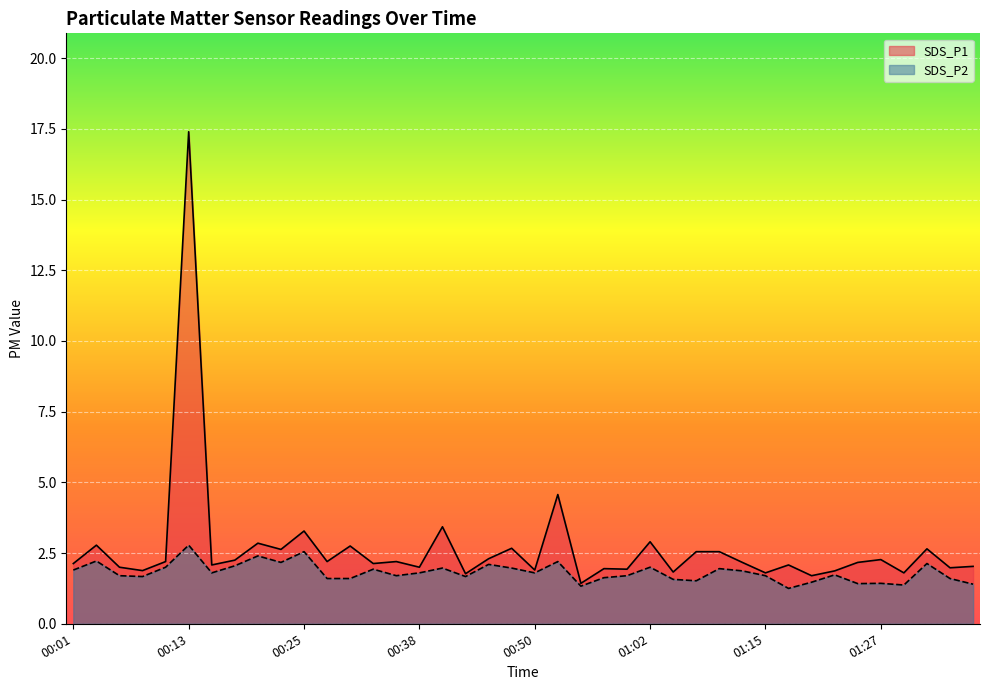

How many interior local valleys does the SDS_P1 series have?

15